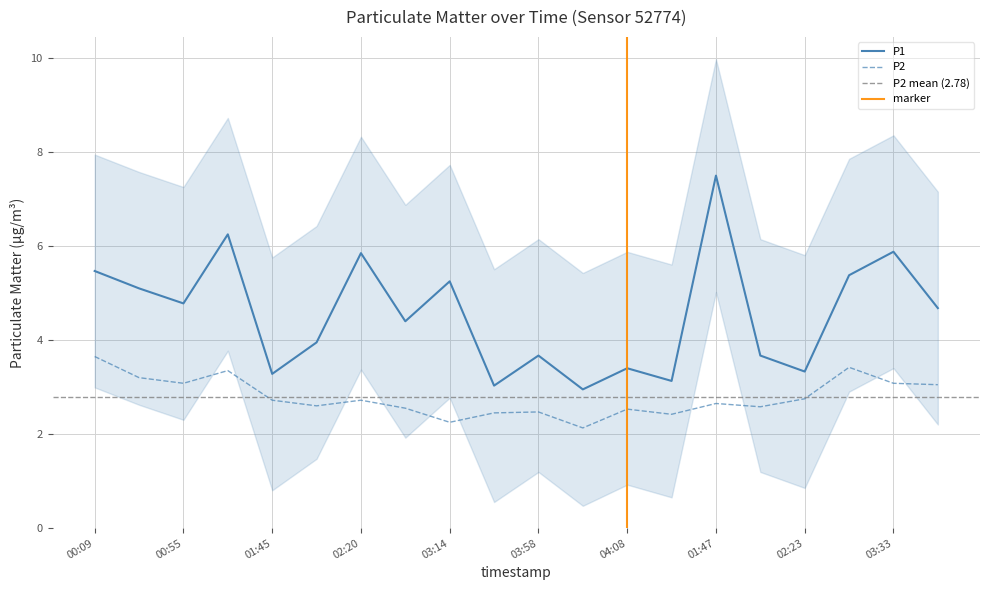

The P2 series shows 4.4 at 01:22. True or false?

False